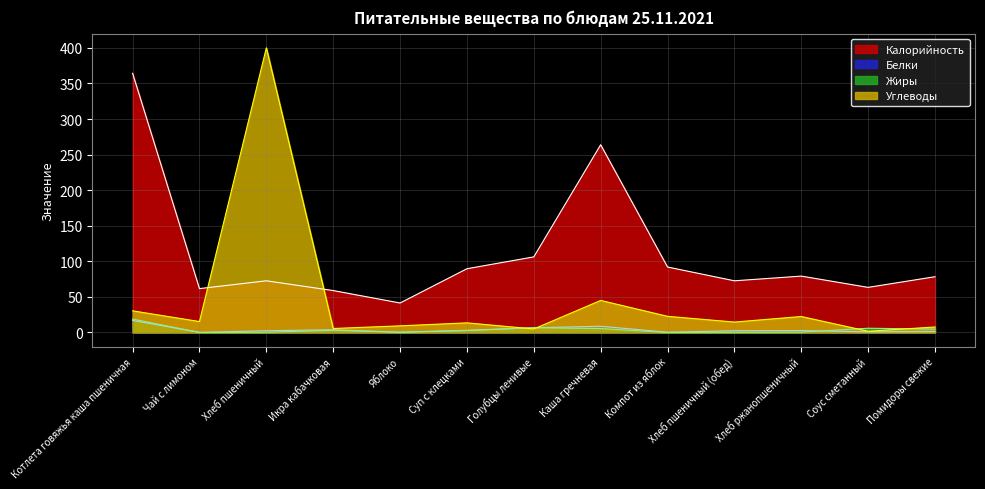

Does the chart display data point markers on the line(s)?

No